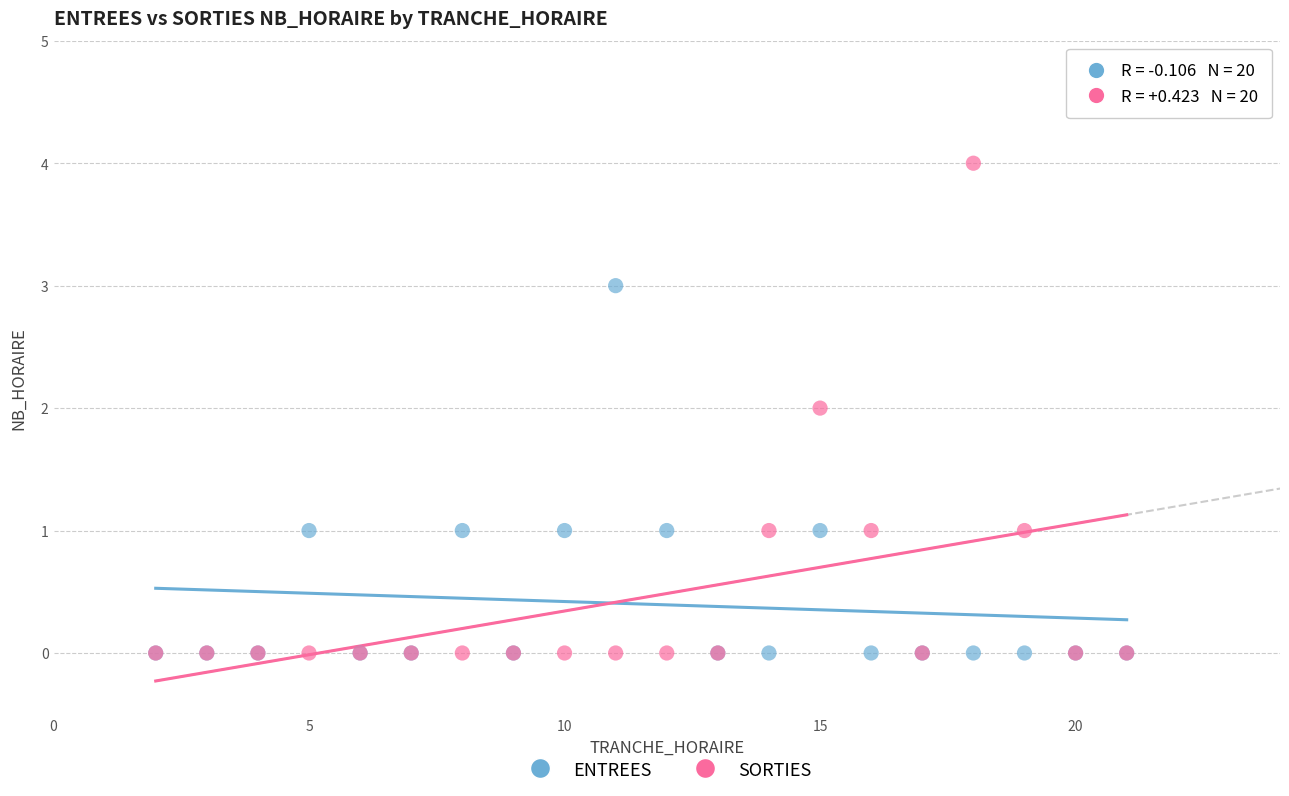

Which series has the widest spread of Y values?

SORTIES